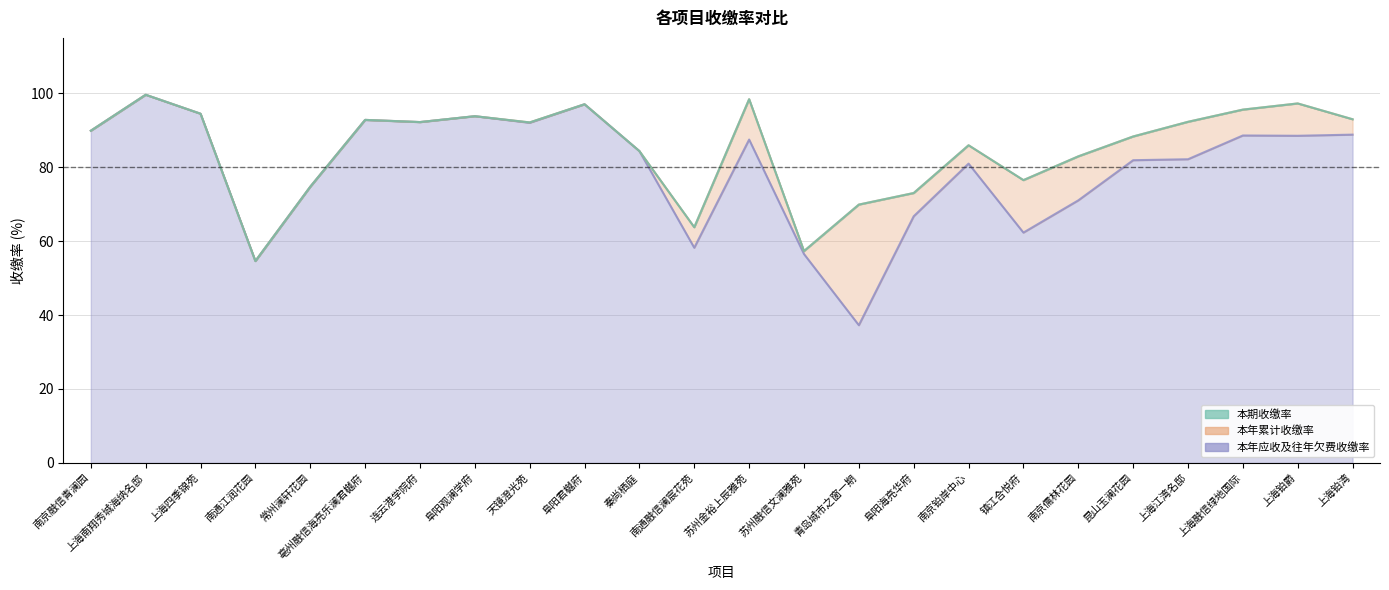

Which series changed the most between 阜阳君樾府 and 青岛城市之窗一期?

本年应收及往年欠费收缴率